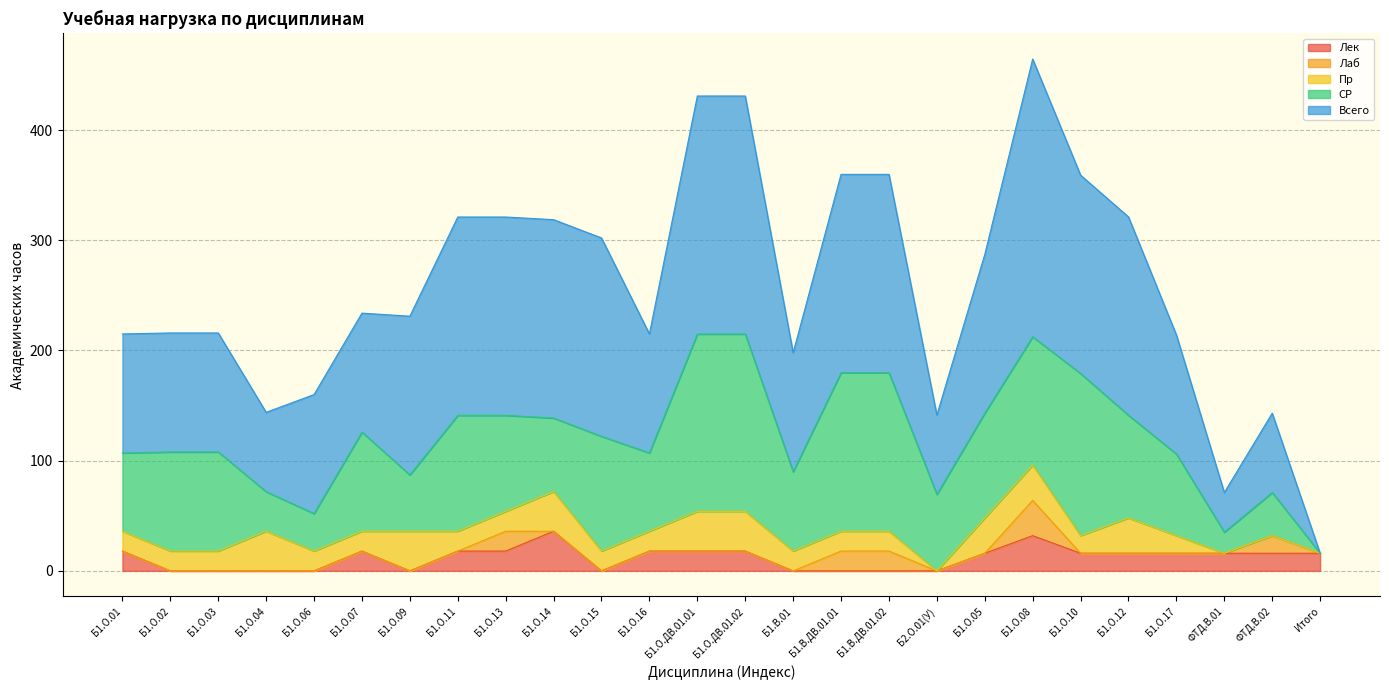

Is the value of Всего at Б1.О.ДВ.01.02 greater than the value of Лек at Б1.О.03?

Yes